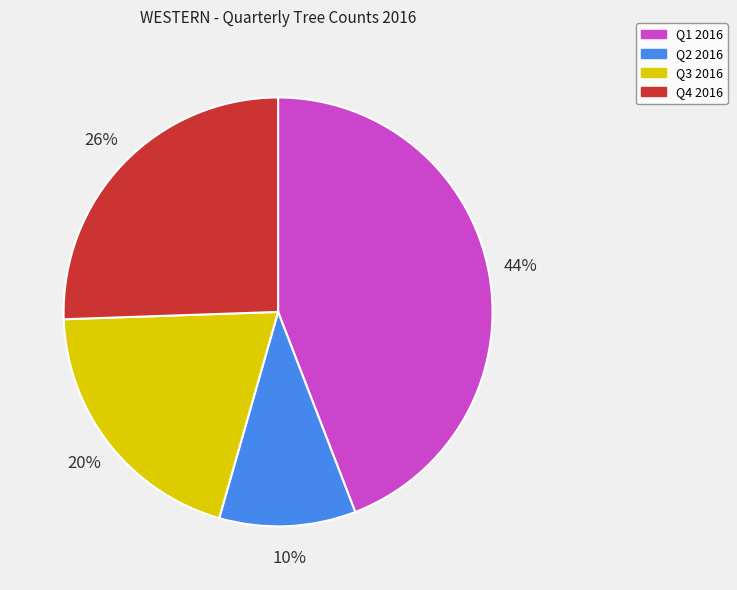

Combined, do Q4 2016 and Q2 2016 account for over 50%?

No